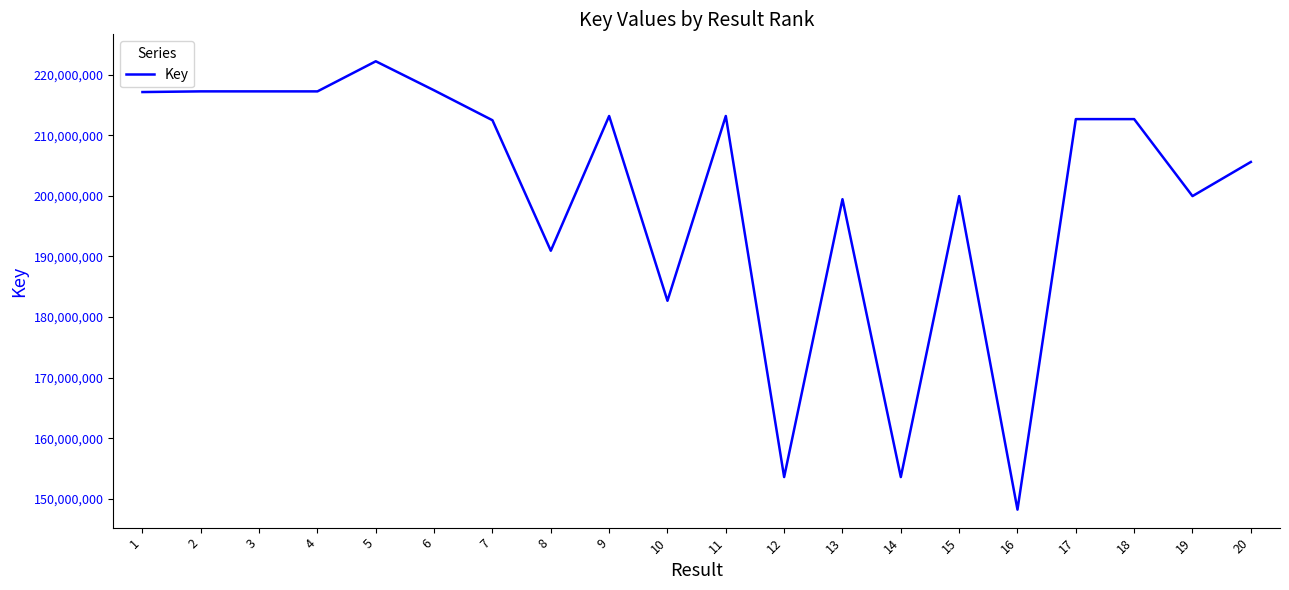

What value does the data have at 16?

148253114